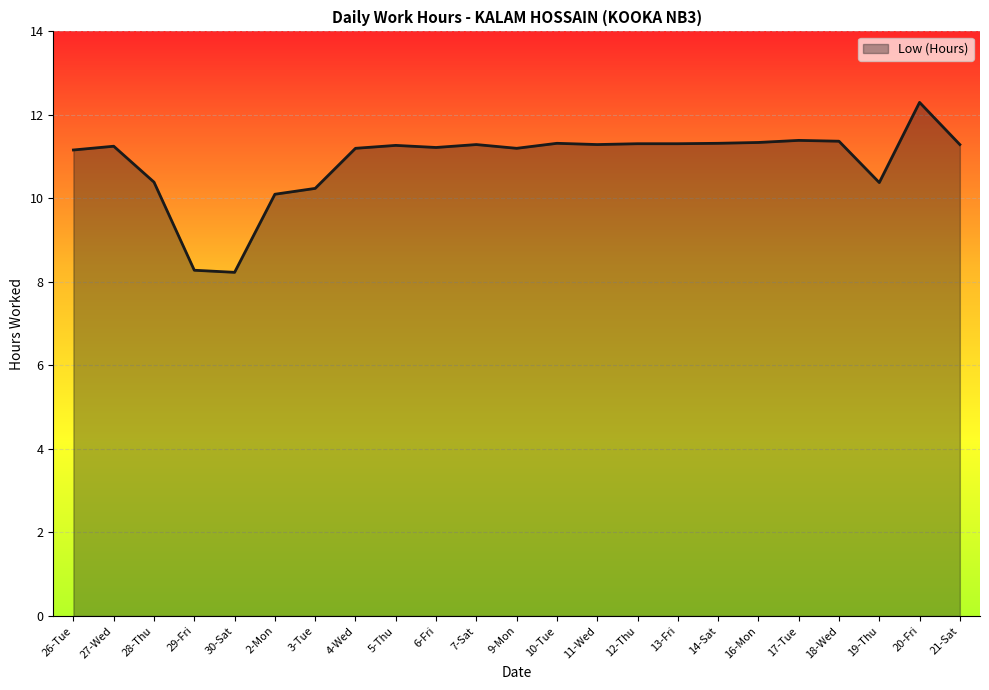

What is the approximate value at 21-Sat?

11.3